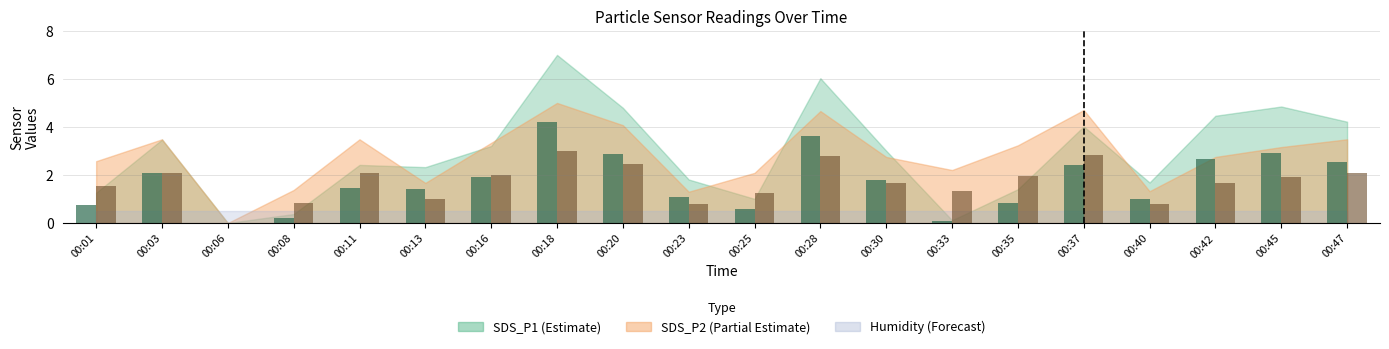

What is the difference between the highest and lowest values at 00:28?

0.8